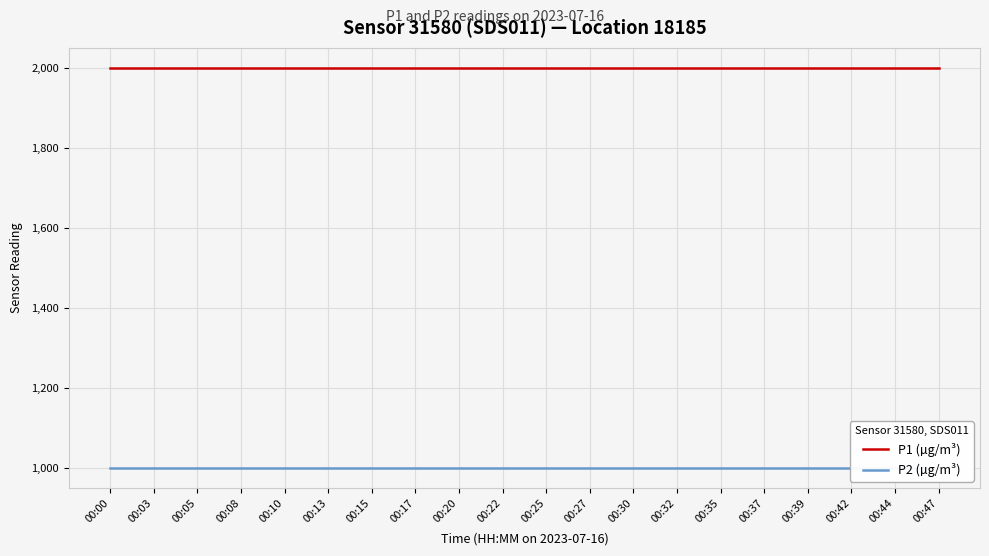

Which has a higher value, 00:32 or 00:22?

00:32